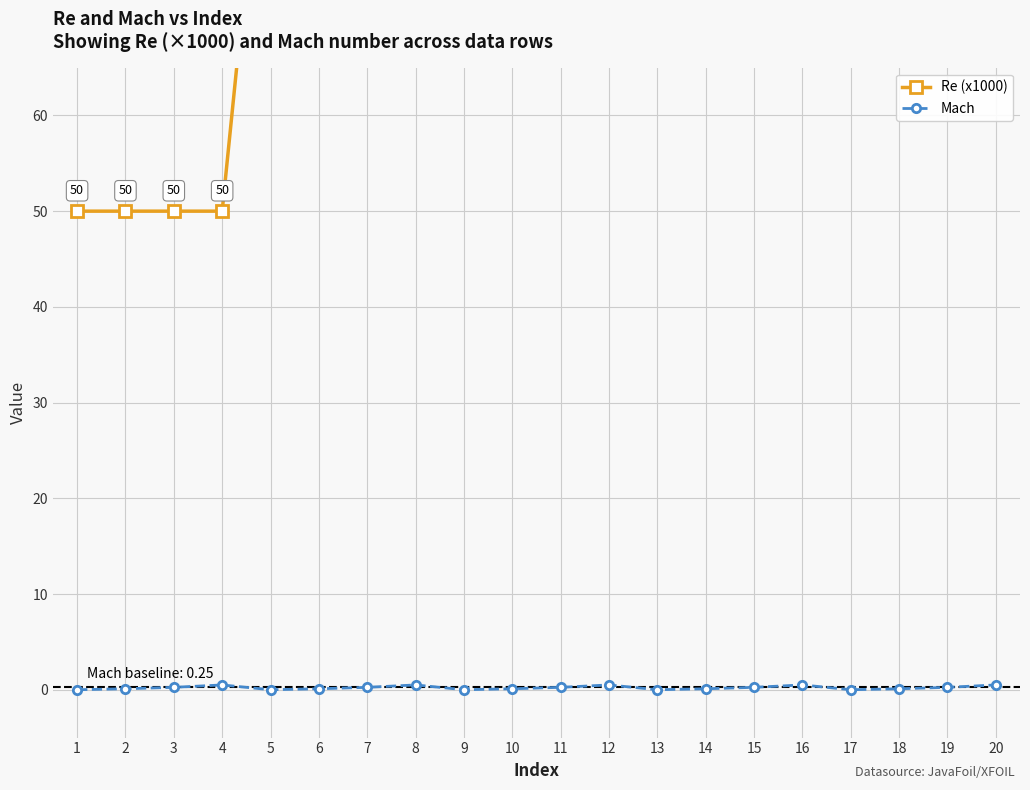

Is the value of Re (x1000) at 15 greater than the value of Mach at 12?

Yes